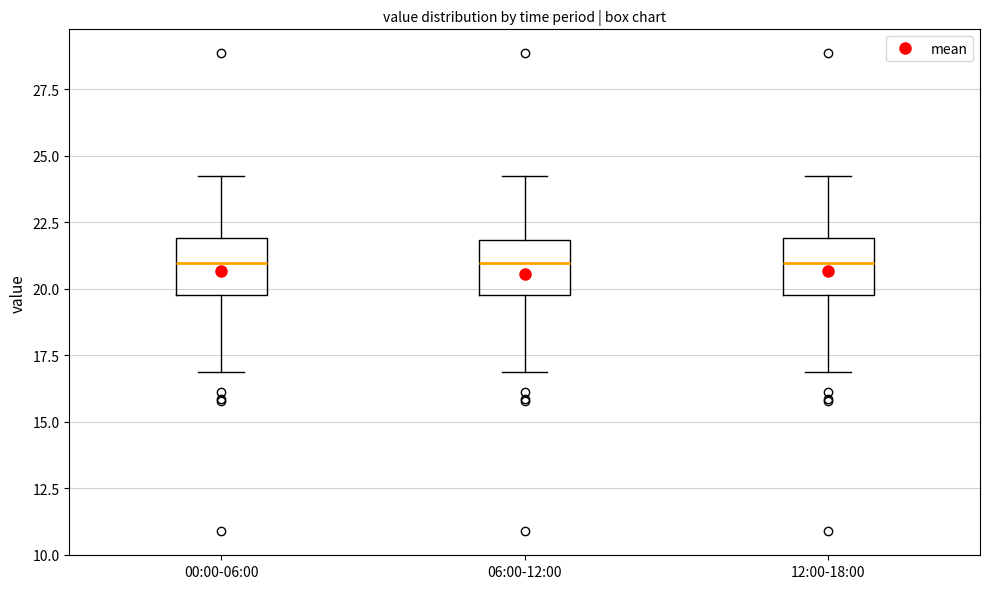

Where does the median line of the box for 06:00-12:00 sit on the y-axis? The values are not printed on the chart, so give them approximately, as read against the axis.

21.0